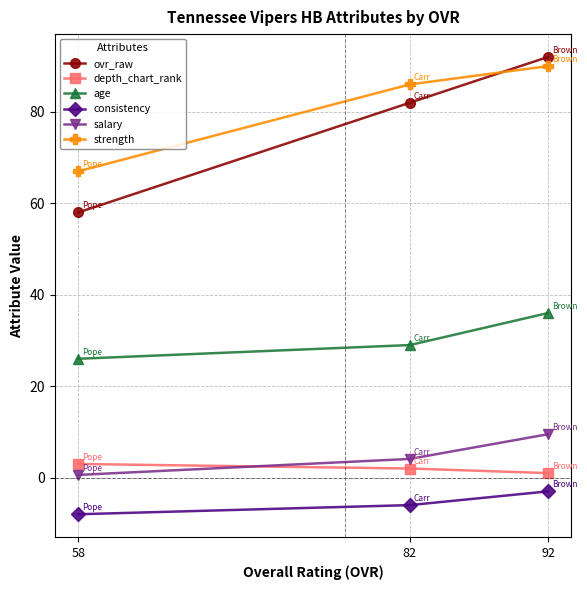

What is the difference between the highest and lowest values at 92?

95.0